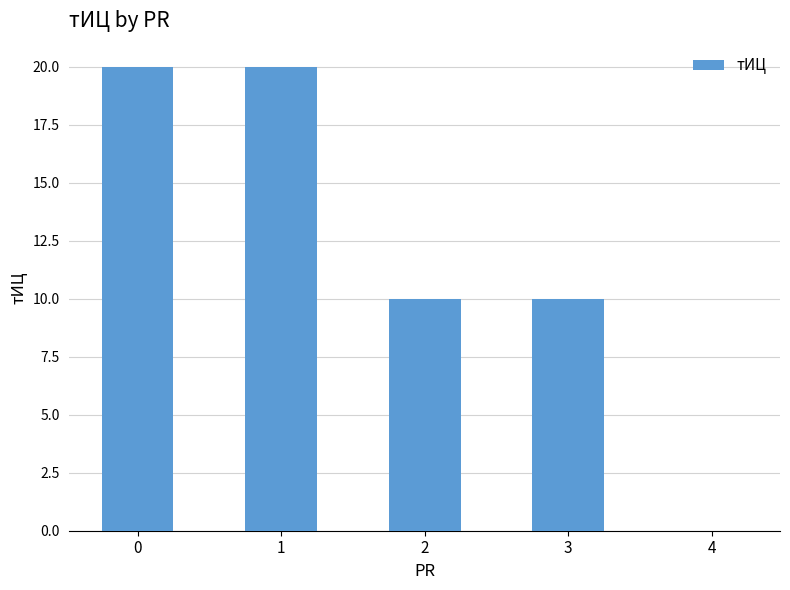

Reading left to right, extract all data points from this chart.

20	20	10	10	0